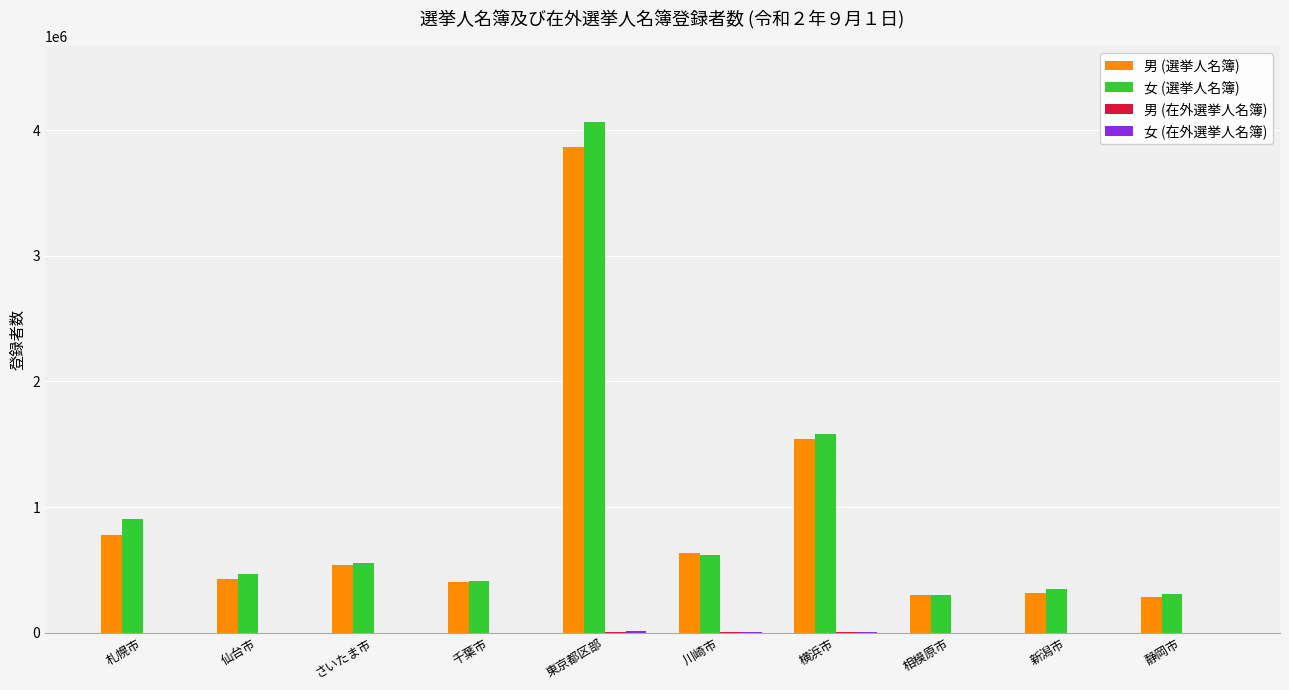

What is the sum of all 女 (選挙人名簿) values?

9554116